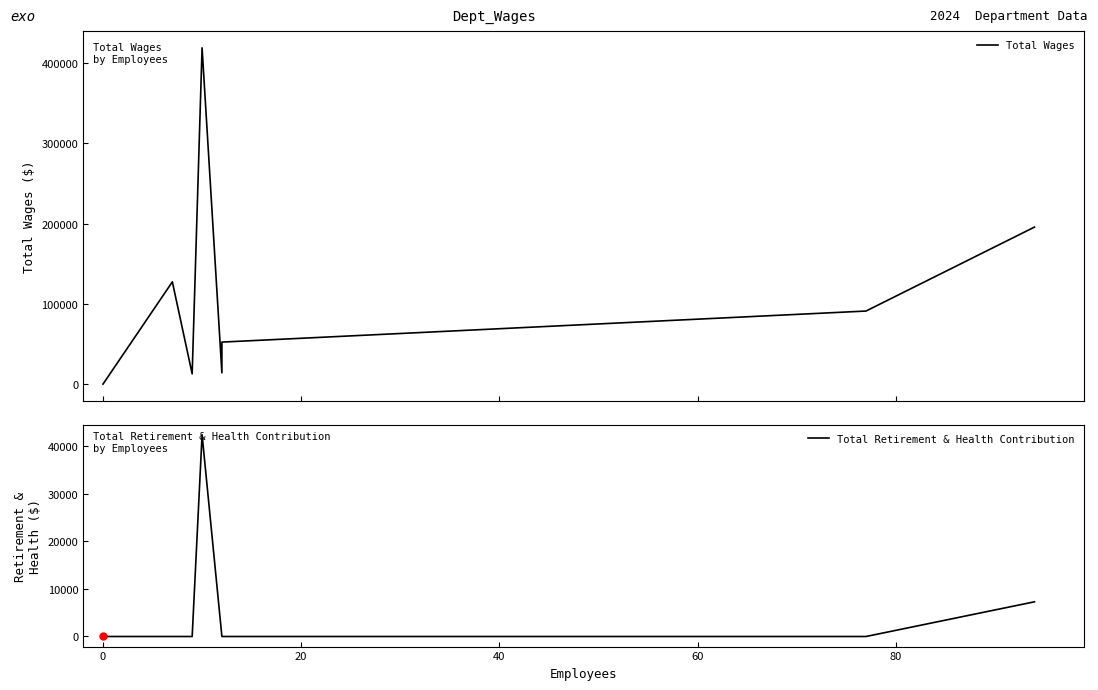

Reading left to right, list all the values displayed in this chart.

Total Wages: 0	127360	12755	418832	14076	52342	91010	195552
Total Retirement & Health Contribution: 0	0	0	42371	0	0	0	7283